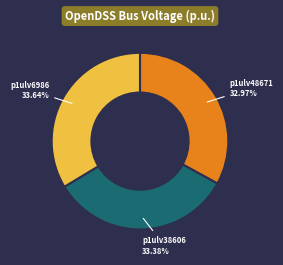

Count the number of slices in the pie.

3